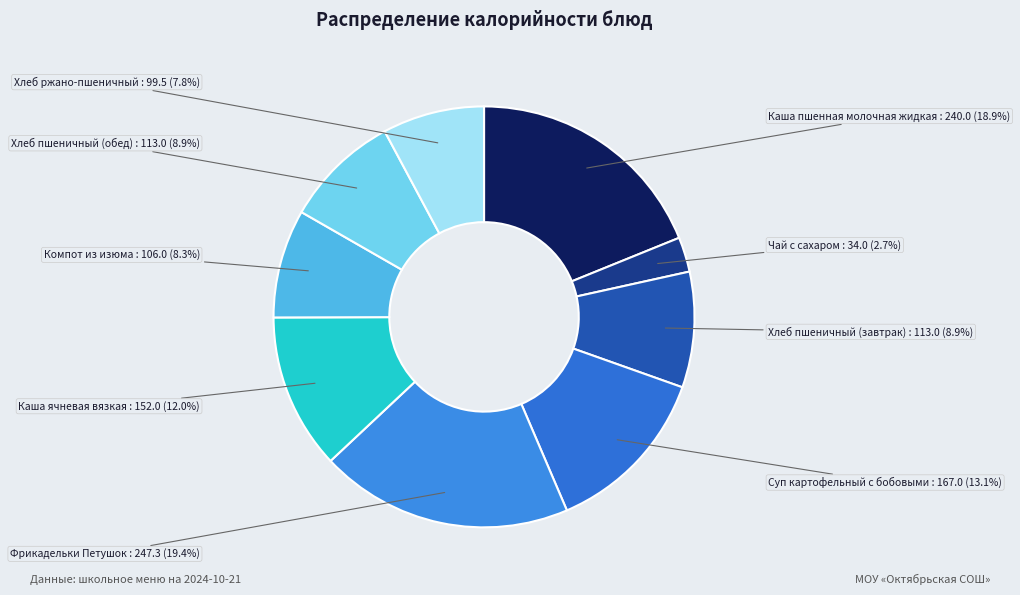

Which slice is the largest?

Фрикадельки Петушок